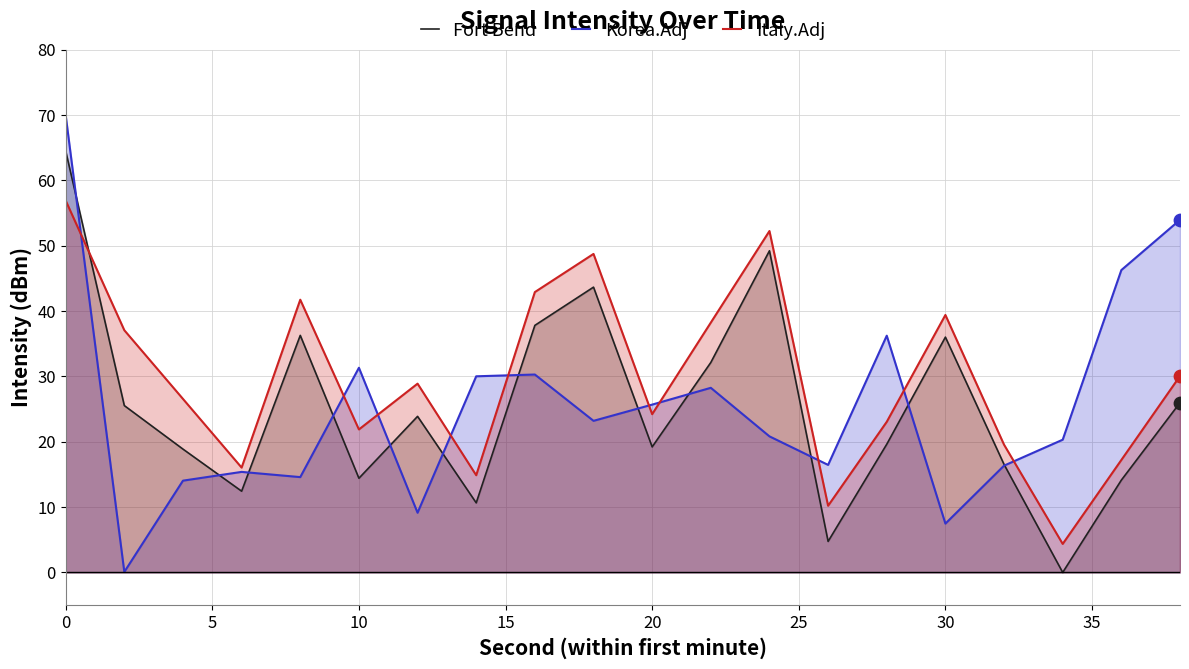

Which series has the largest total across all categories?

Italy.Adj